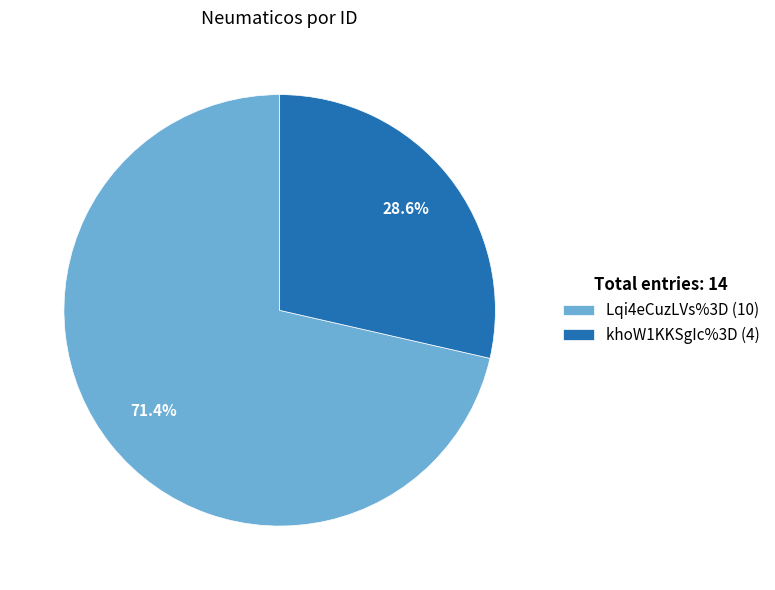

Which has a higher value, Lqi4eCuzLVs%3D (10) or khoW1KKSgIc%3D (4)?

Lqi4eCuzLVs%3D (10)